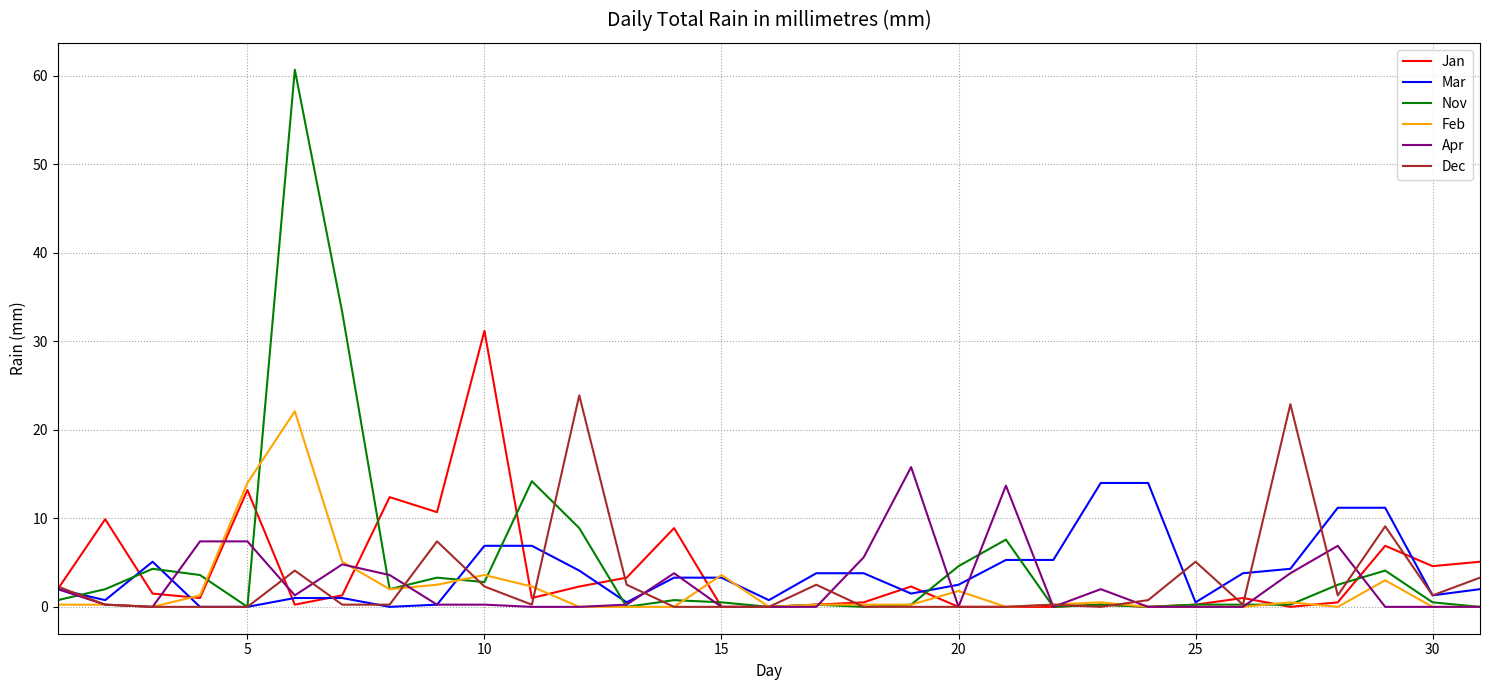

What is the maximum value for Nov?

60.7